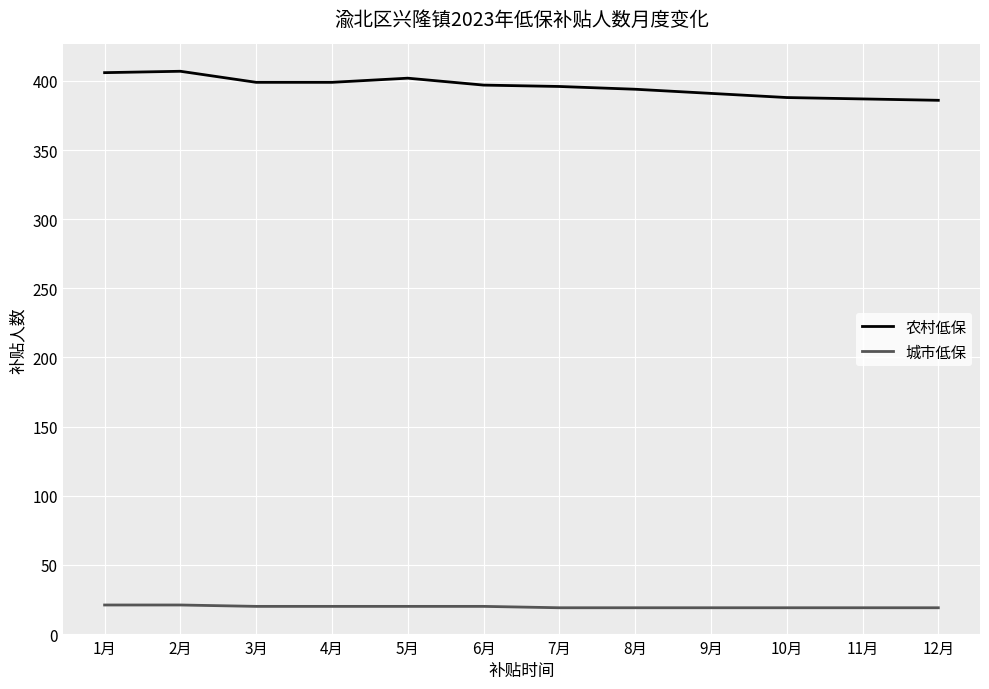

Count the 农村低保 values in the range 391 to 402.

7